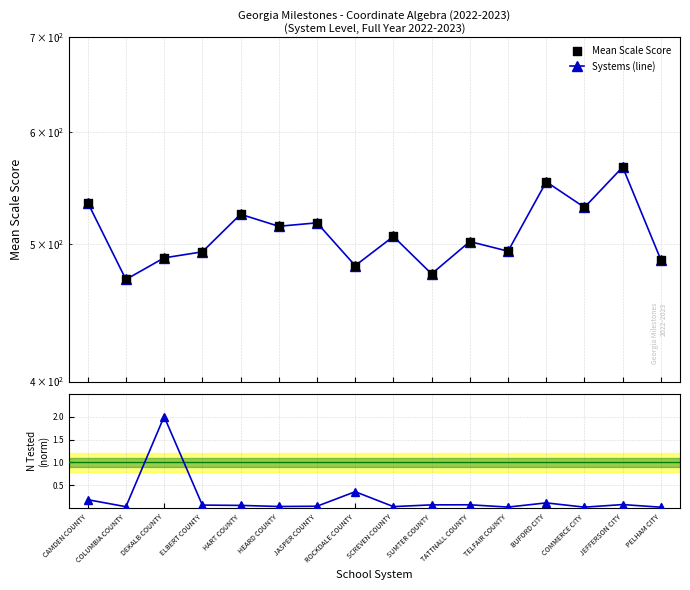

What is the total value across all series at SCREVEN COUNTY?

1012.6